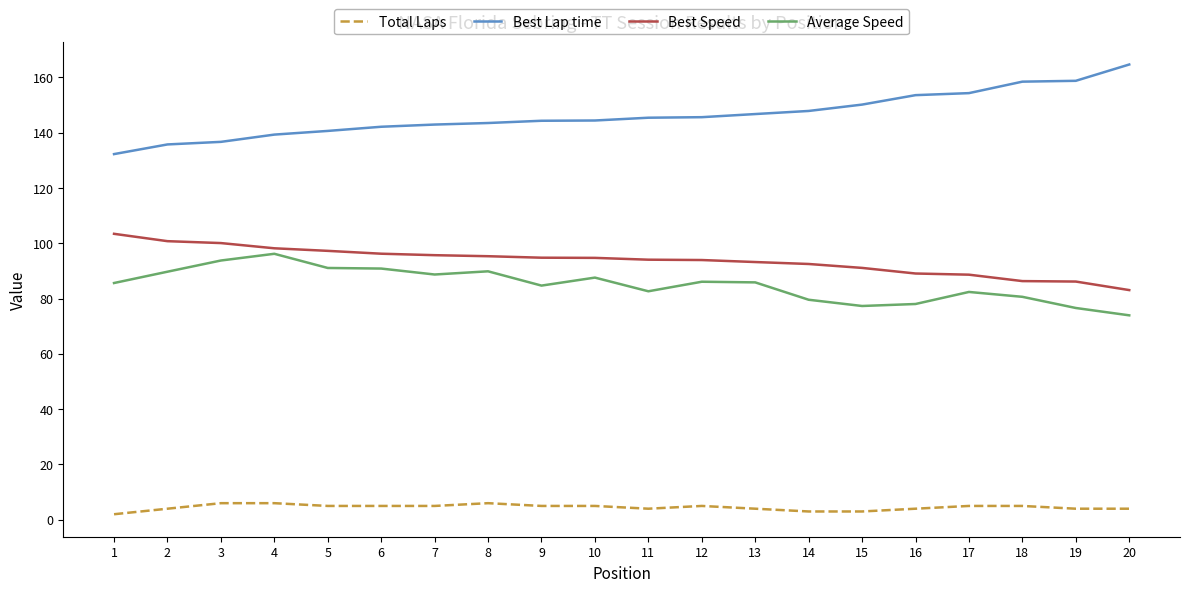

Rank the series at 16 from lowest to highest value.

Total Laps, Average Speed, Best Speed, Best Lap time